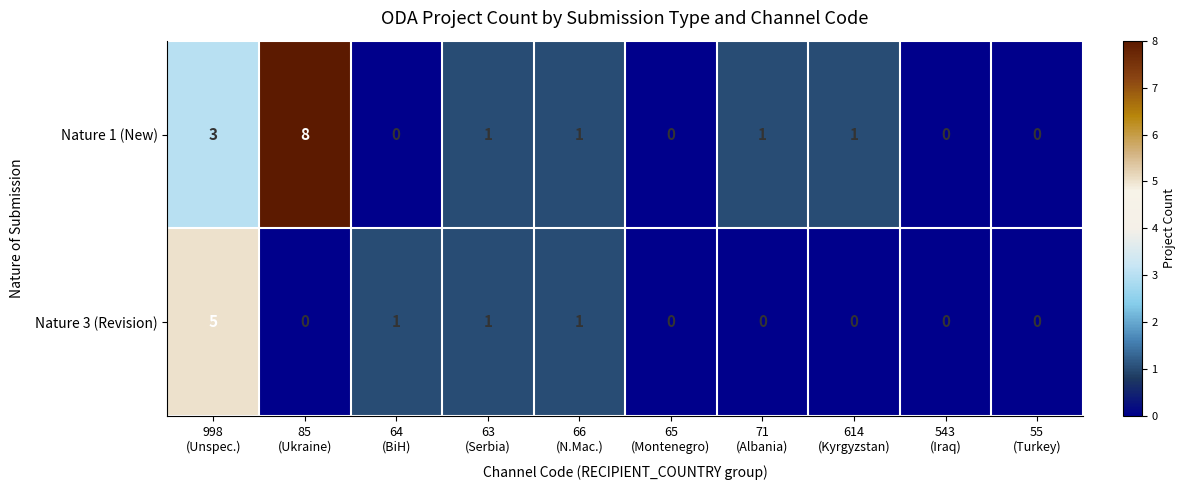

Which series has the widest spread of values?

Nature 1 (New)